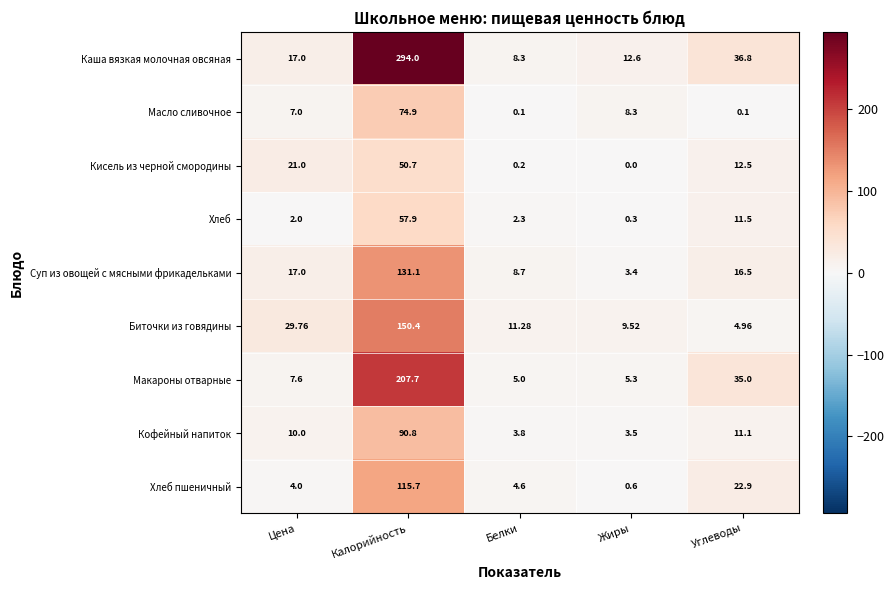

Between Жиры and Углеводы, which series saw the biggest shift?

Макароны отварные